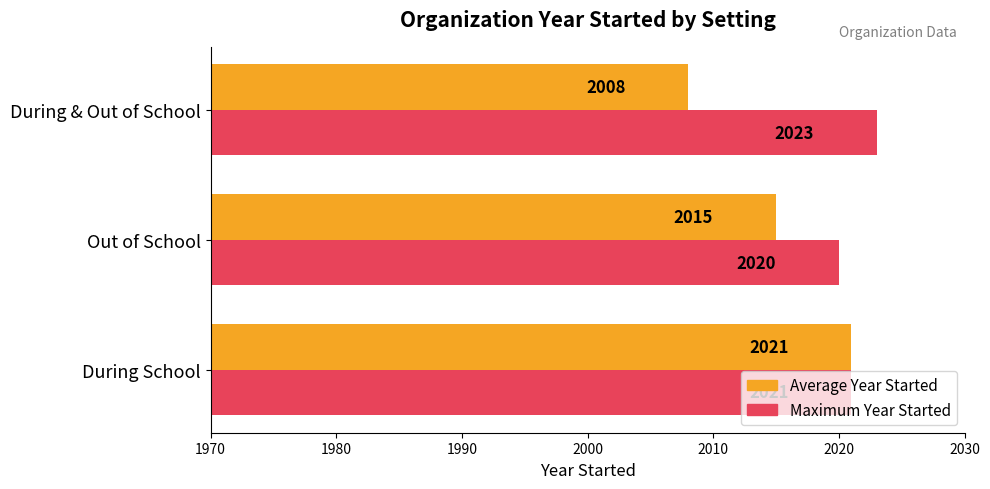

Is it true that Maximum Year Started equals 3354 at During & Out of School?

False